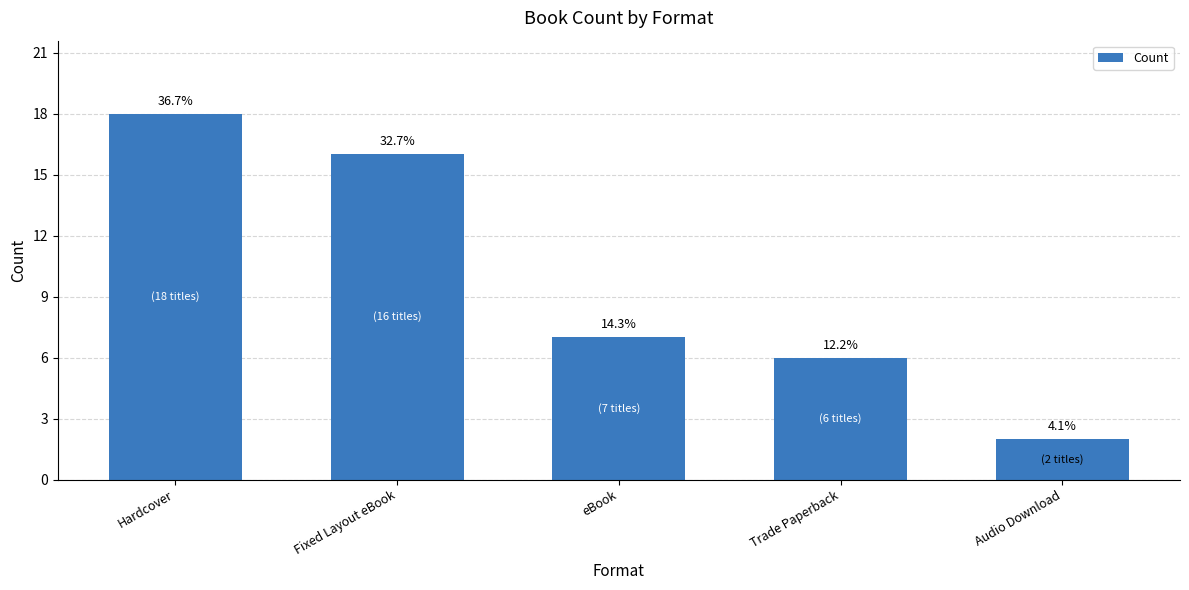

The chart shows a value of 7 at eBook. True or false?

True